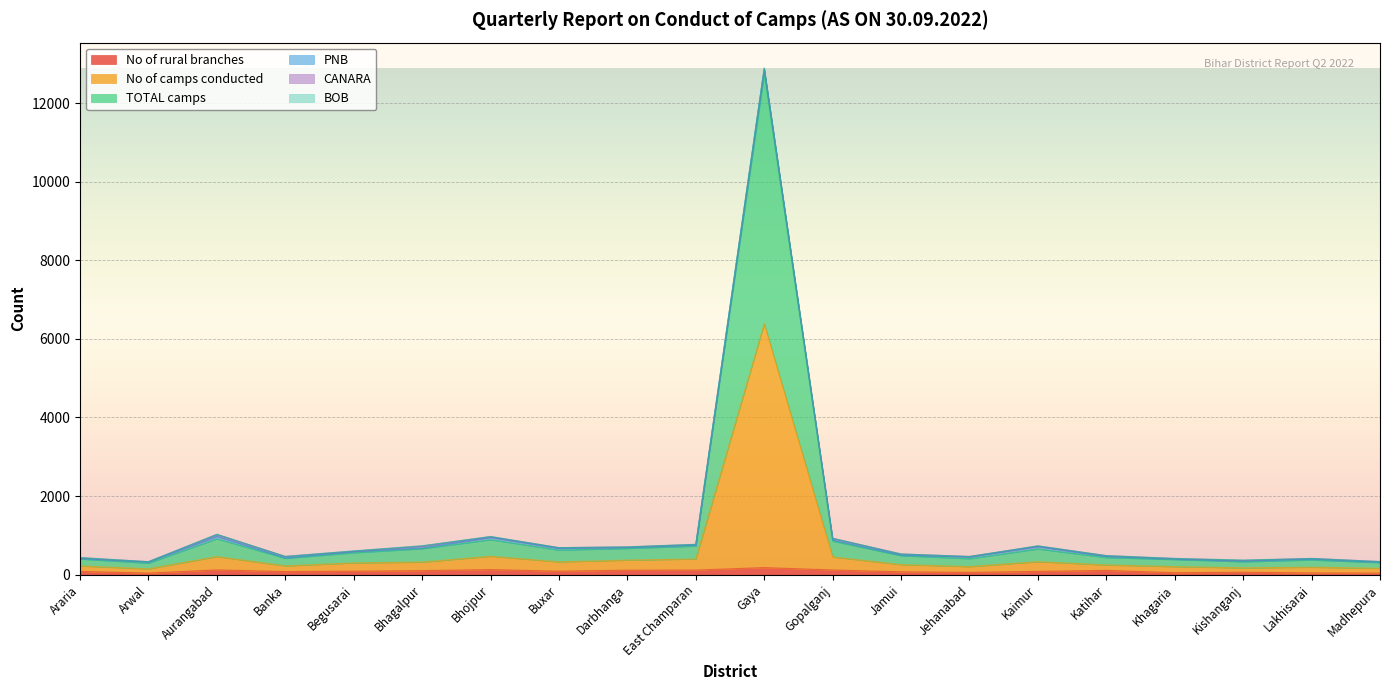

At which category is the sum across all series the highest?

Gaya